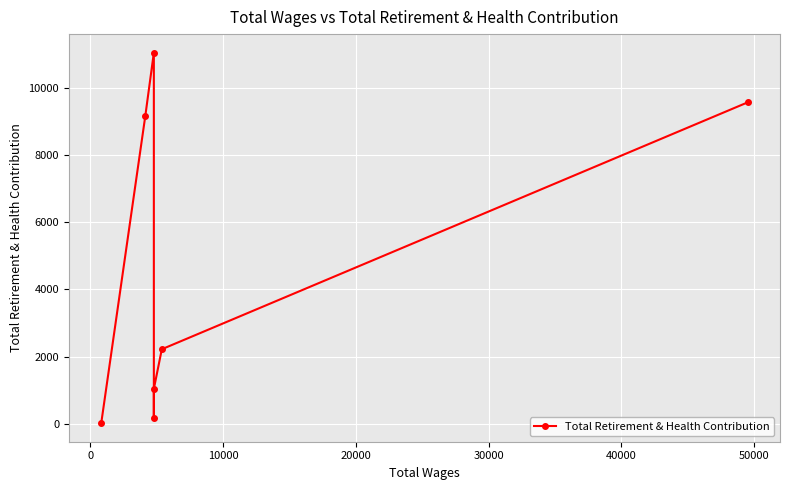

How many data points are less than 2218?

3